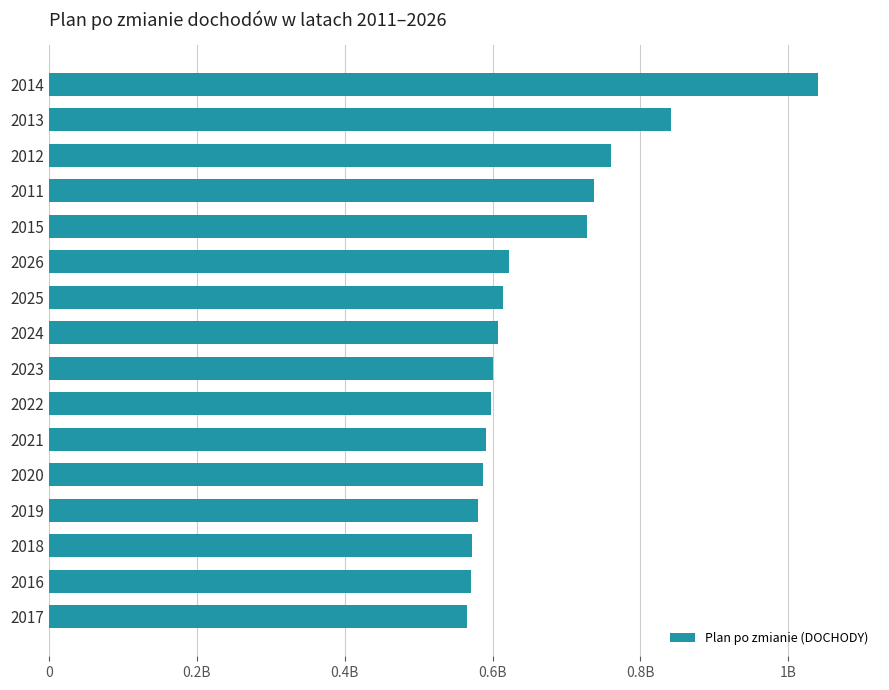

Does the chart contain any negative values?

No